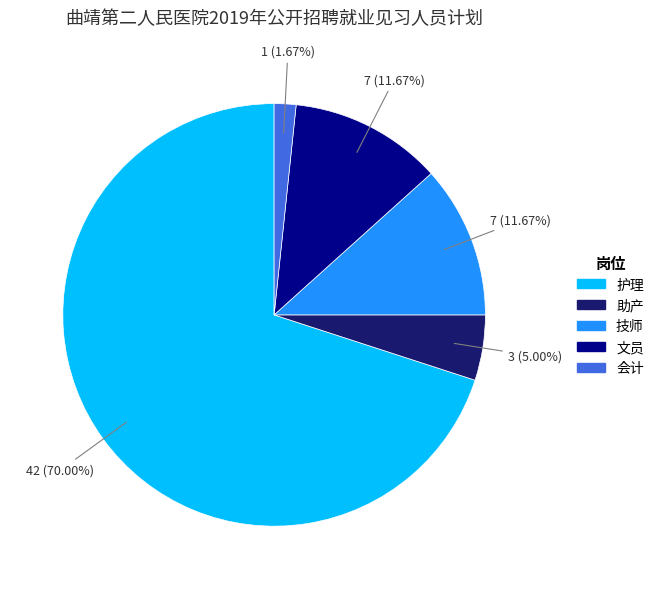

To the nearest percent, what is the difference between the largest and smallest slice percentages?

68%